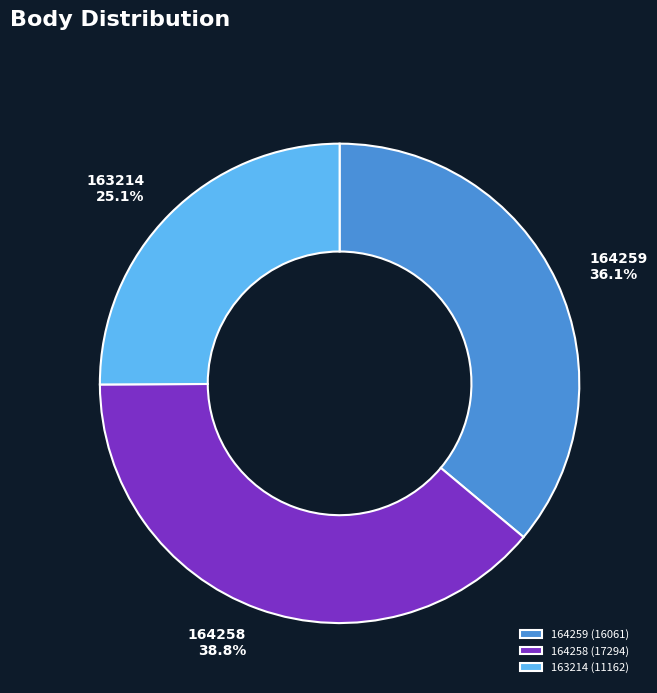

Is the sum of 164258 and 164259 greater than half?

Yes